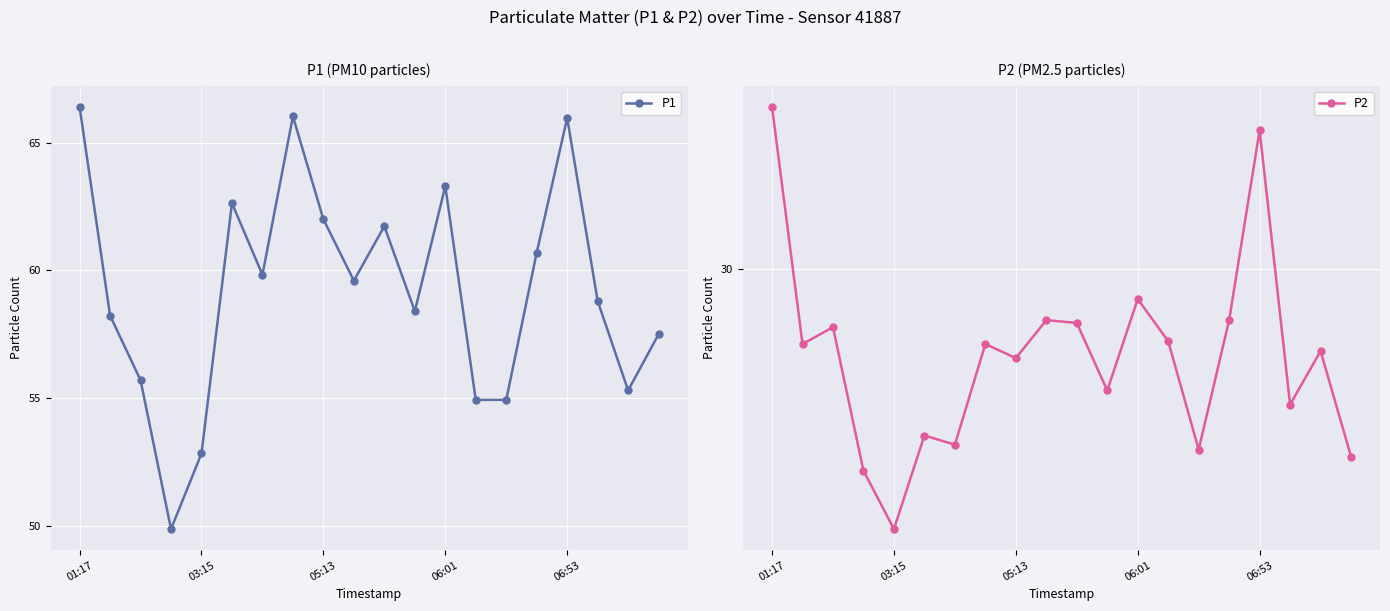

Reading right to left, transcribe all the data shown in this chart.

P1: 57.5	55.3	58.8	66.0	60.7	54.9	54.9	63.3	58.4	61.7	59.6	62.0	66.0	59.8	62.6	52.8	49.9	55.7	58.2	66.4
P2: 27.3	28.8	28.1	32.0	29.3	27.4	29.0	29.6	28.3	29.2	29.3	28.7	28.9	27.5	27.6	26.3	27.1	29.2	28.9	32.3